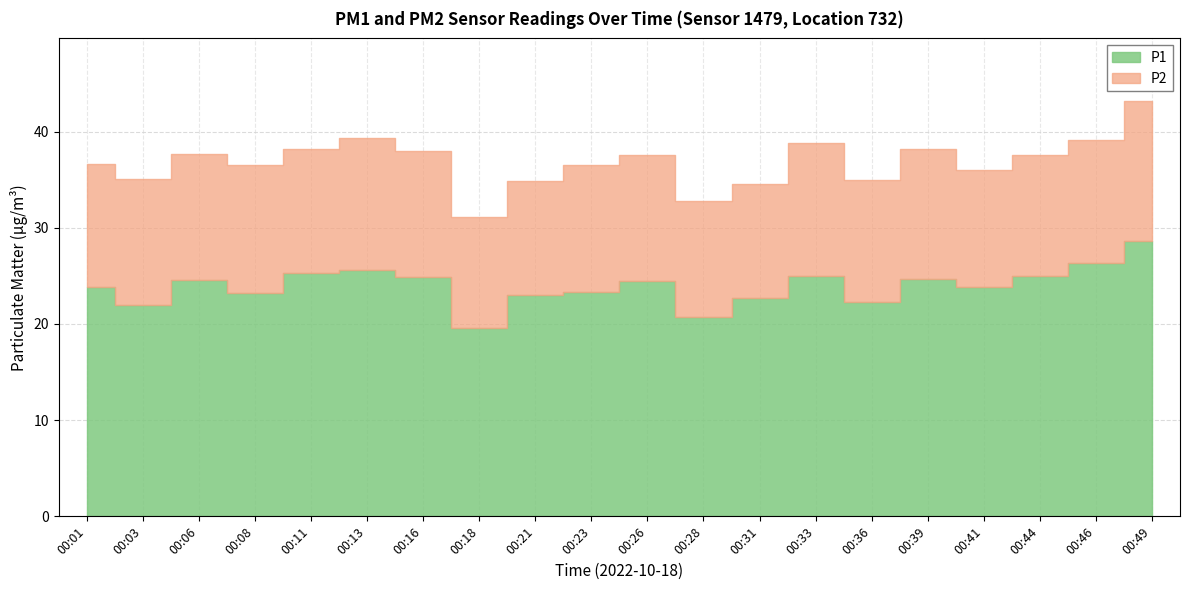

Reading left to right, list all the values displayed in this chart.

P1: 00:01=23.8	00:03=21.9	00:06=24.6	00:08=23.2	00:11=25.3	00:13=25.6	00:16=24.9	00:18=19.6	00:21=23.0	00:23=23.3	00:26=24.4	00:28=20.8	00:31=22.7	00:33=25.0	00:36=22.3	00:39=24.7	00:41=23.9	00:44=25.0	00:46=26.3	00:49=28.7
P2: 00:01=12.9	00:03=13.1	00:06=13.1	00:08=13.4	00:11=12.9	00:13=13.7	00:16=13.0	00:18=11.5	00:21=11.9	00:23=13.2	00:26=13.1	00:28=12.0	00:31=11.8	00:33=13.8	00:36=12.7	00:39=13.5	00:41=12.1	00:44=12.5	00:46=12.8	00:49=14.5